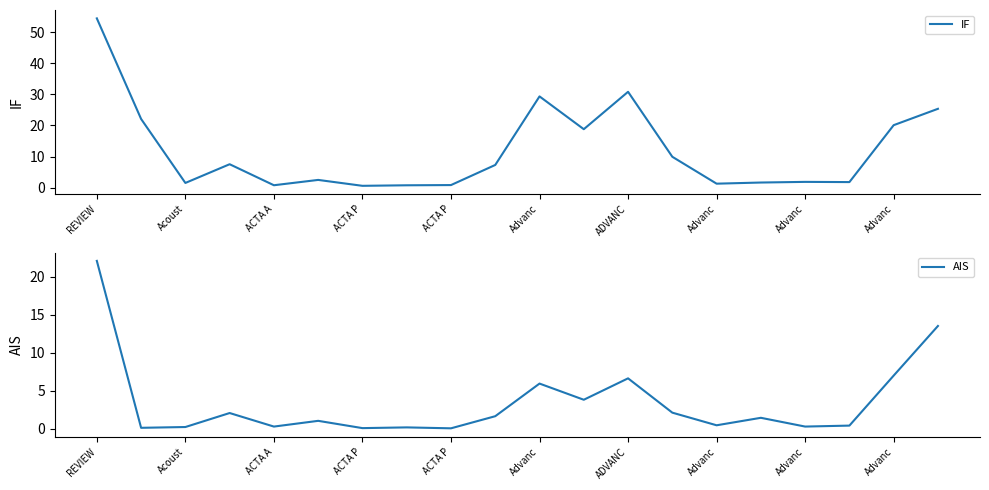

Is it true that IF equals 9.9 at 13?

True